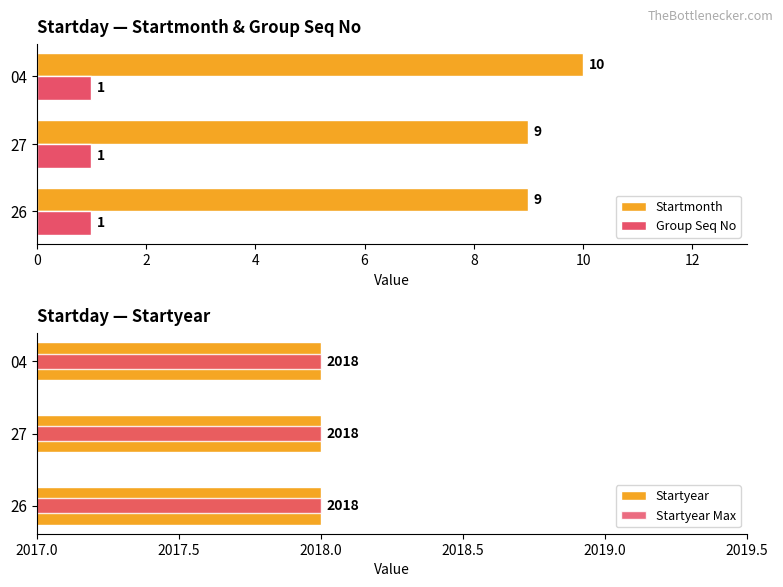

Which category has the highest value in the Startmonth series?

04